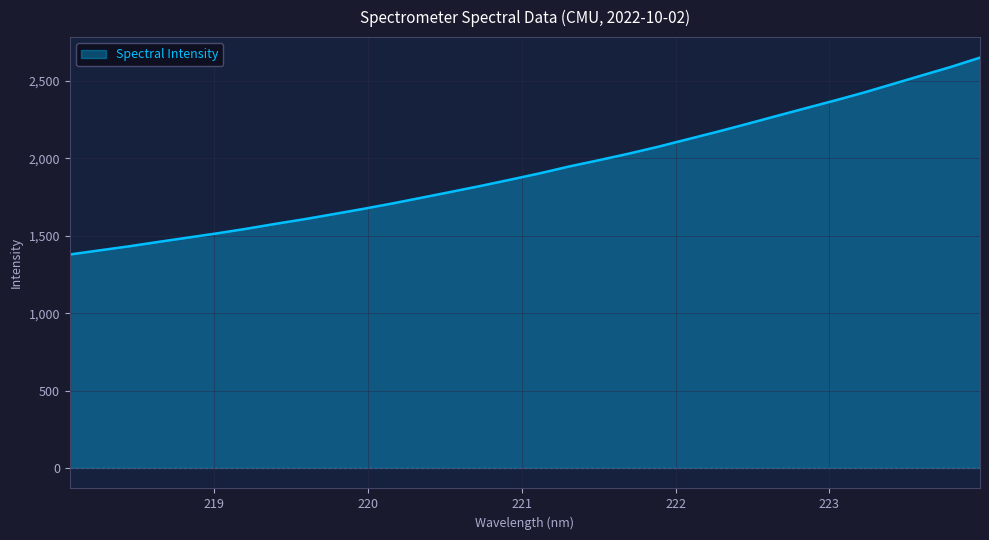

What is the difference between the second highest and second lowest values?

1185.3